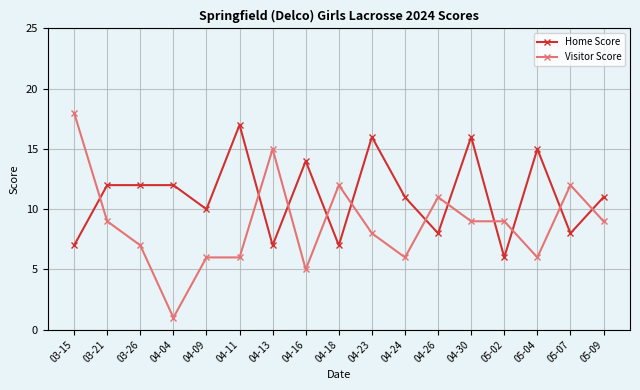

At which label does Visitor Score reach its peak?

03-15